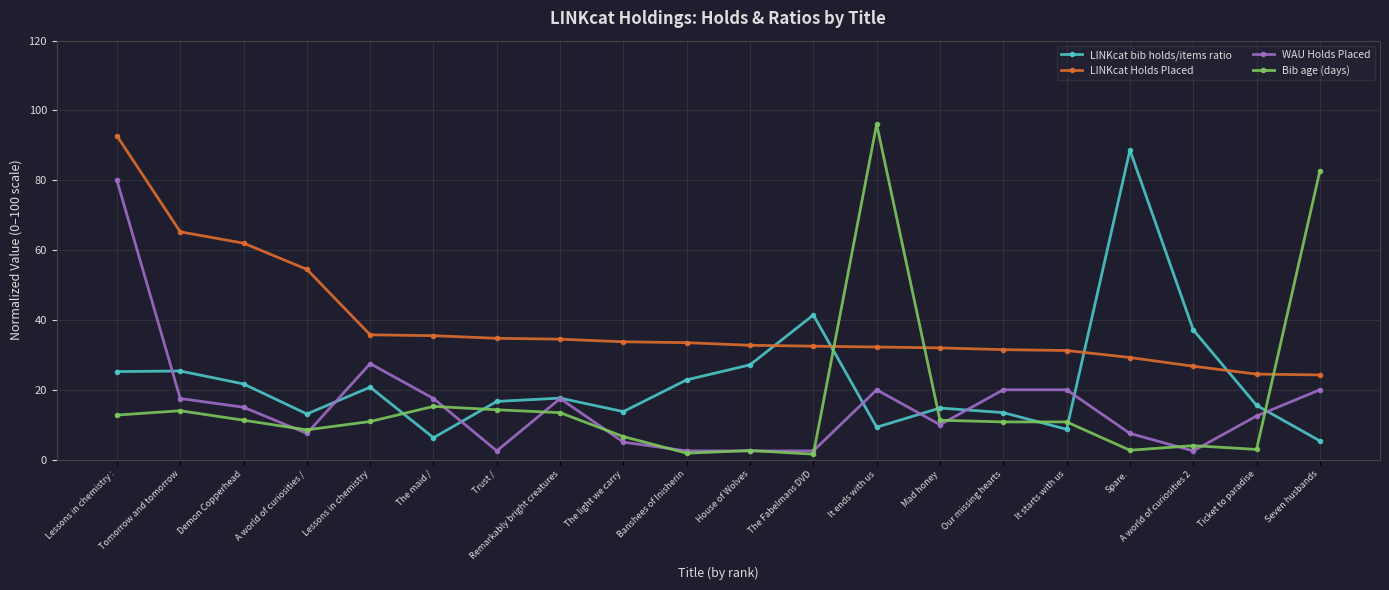

What is the label of the 19th point from the right?

Tomorrow and tomorrow